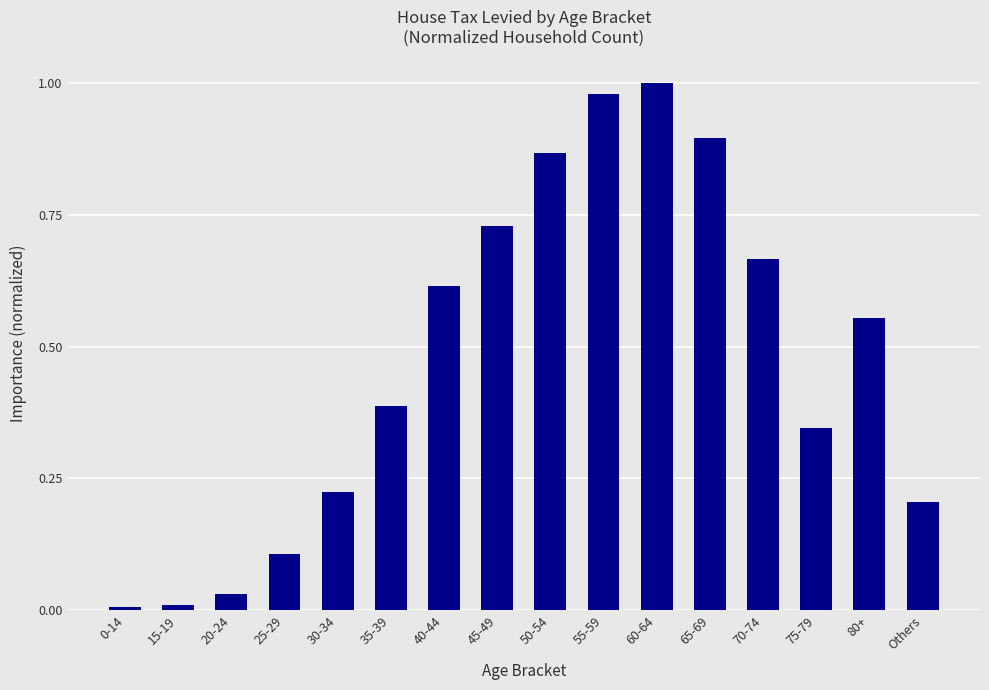

The chart shows a value of 1.0 at 55-59. True or false?

True